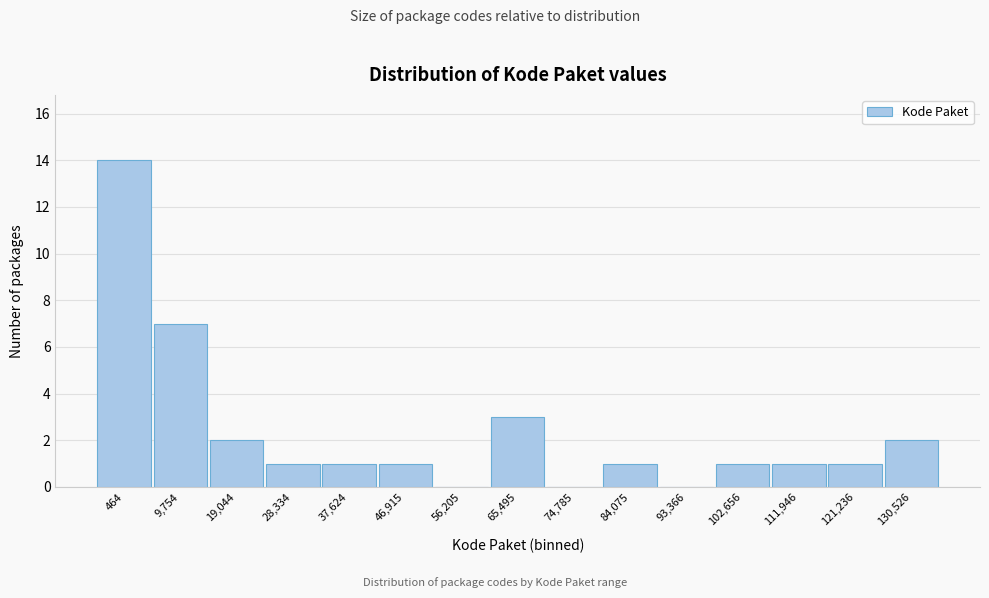

Reading left to right, what are all the values shown in this chart?

464=14	9,754=7	19,044=2	28,334=1	37,624=1	46,915=1	56,205=0	65,495=3	74,785=0	84,075=1	93,366=0	102,656=1	111,946=1	121,236=1	130,526=2